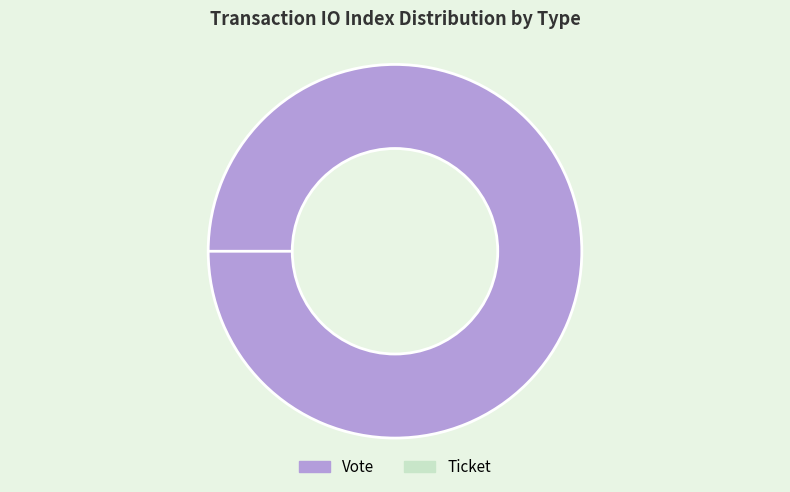

Count the number of slices in the pie.

2